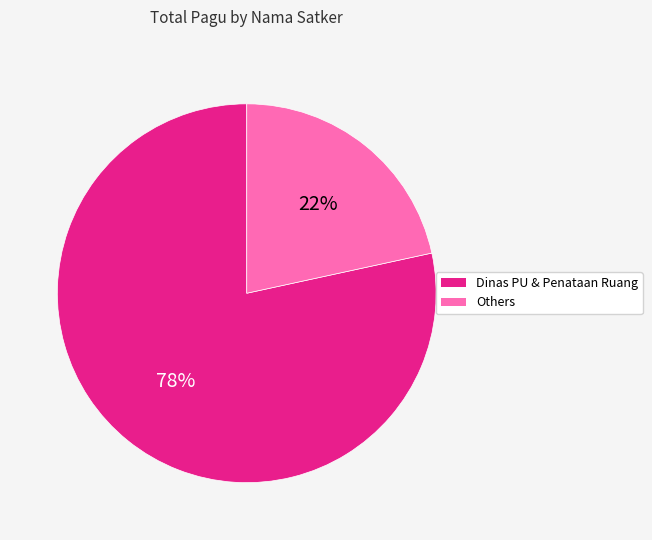

Which category accounts for the majority?

Dinas PU & Penataan Ruang